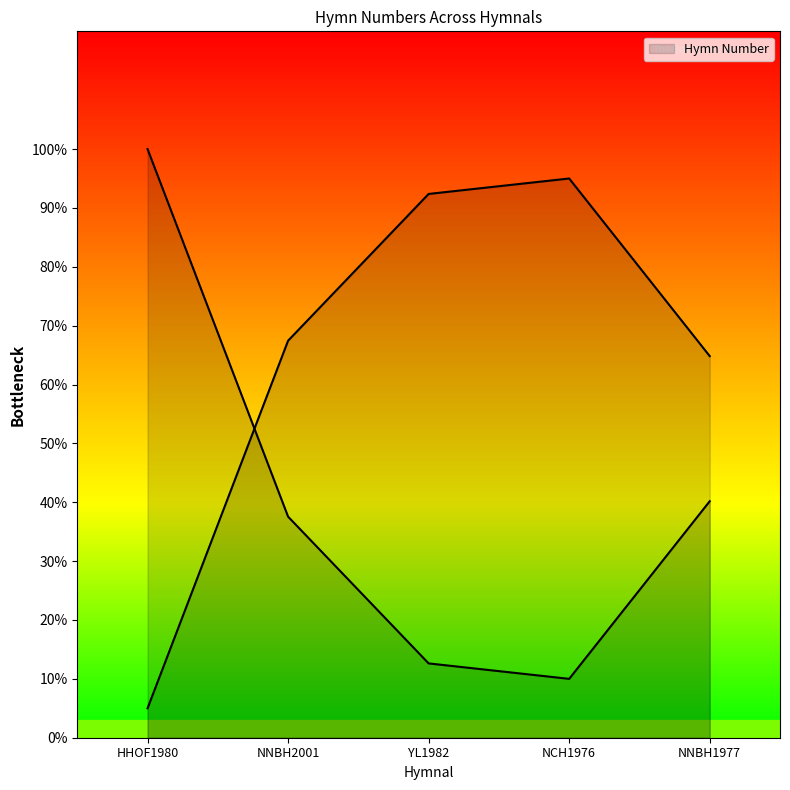

True or false: the data has more than 1 interior local peaks.

False